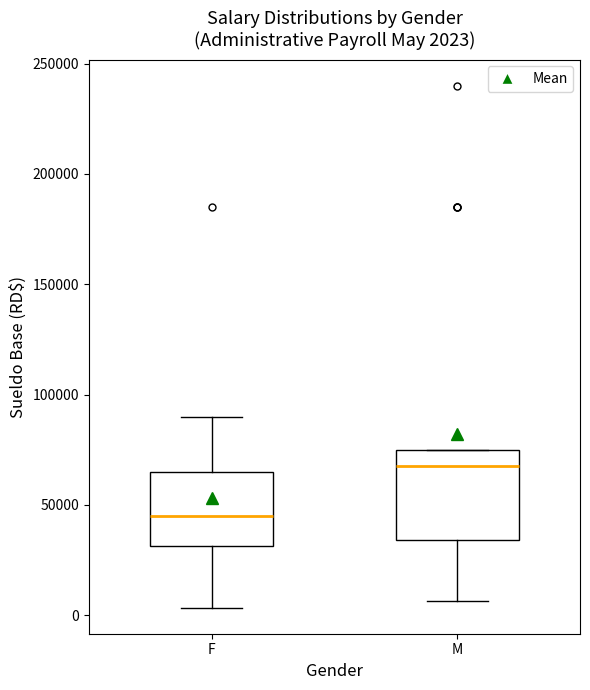

Which box is the tallest, from its lower edge to its upper edge?

M